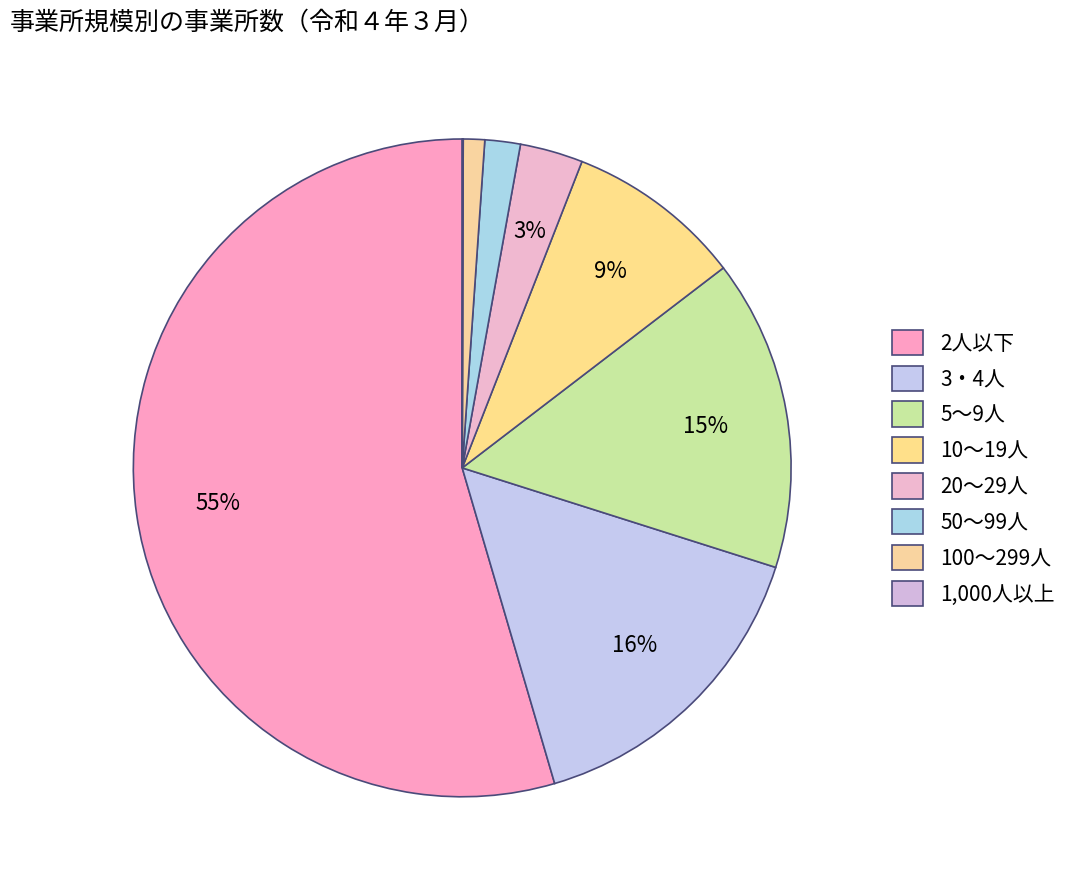

Which slice is the largest?

2人以下